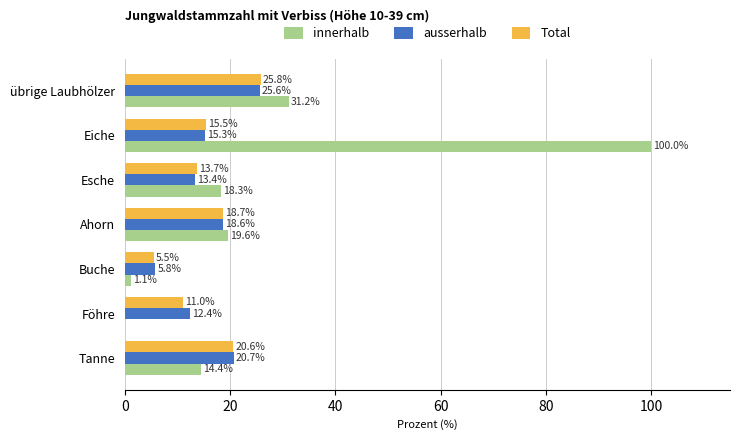

What is the highest value of the ausserhalb series?

25.6